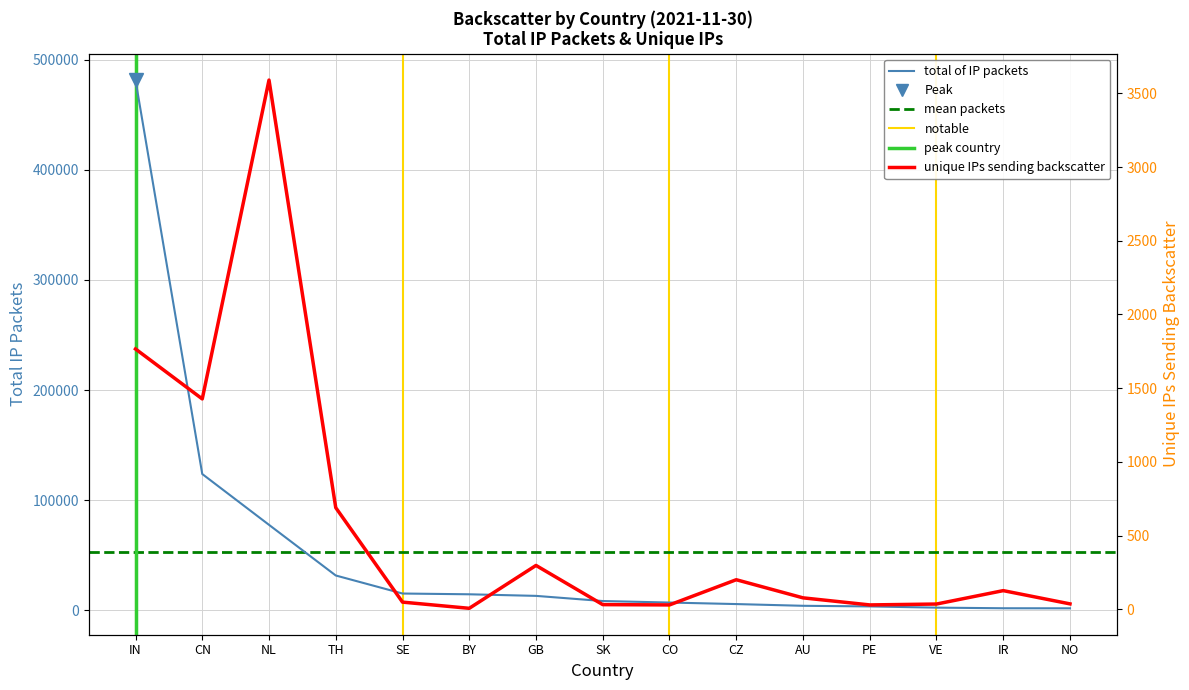

True or false: total of IP packets has more than 1 points higher than both neighbors.

False